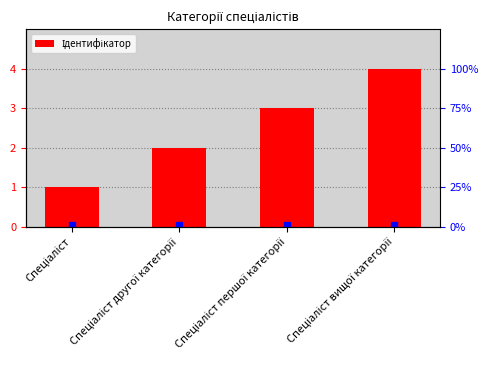

At which label is the value closest to 2?

Спеціаліст другої категорії